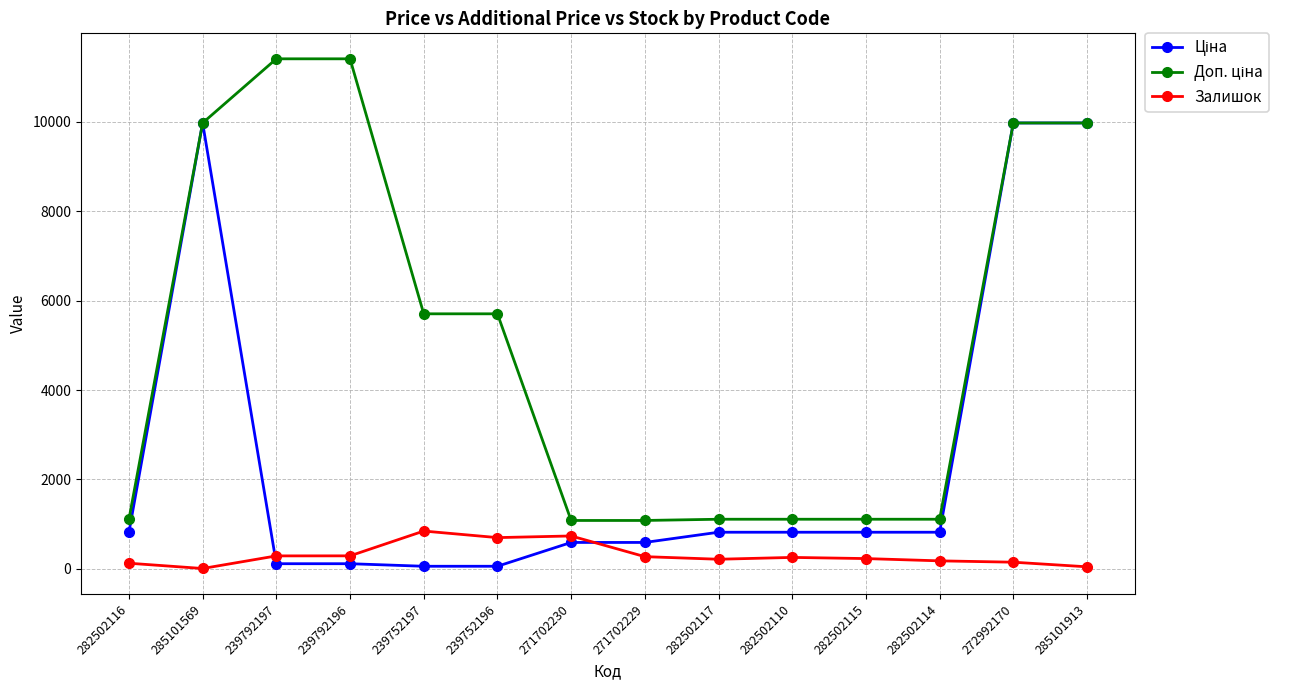

What is the spread (max minus min) of values at 282502110?

854.2